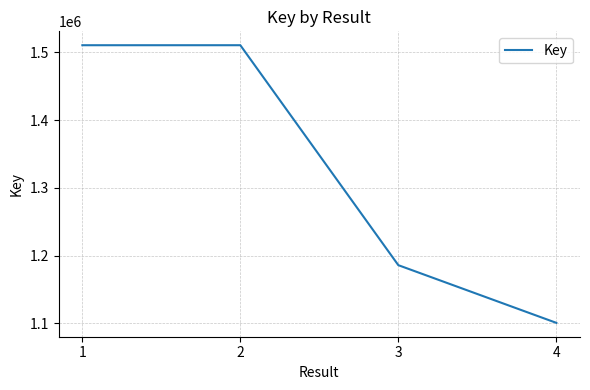

Where is the data nearest to the value 1305649?

3